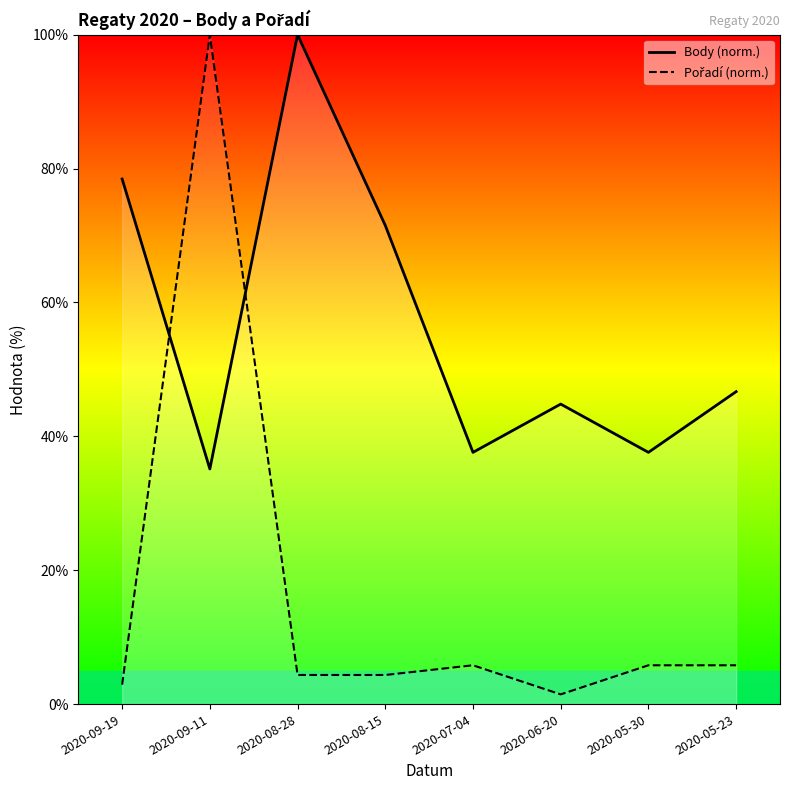

Reading left to right, what are all the values shown in this chart?

Body: 78.4	35.1	100.0	71.5	37.6	44.8	37.6	46.7
Pořadí: 2.9	100.0	4.3	4.3	5.8	1.4	5.8	5.8